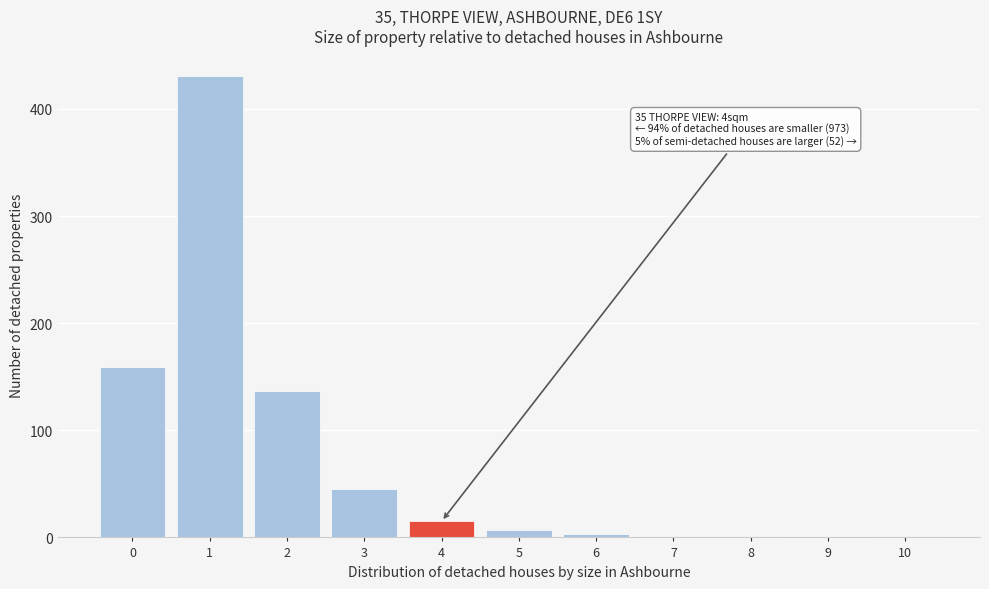

What is the sum of all values?

800